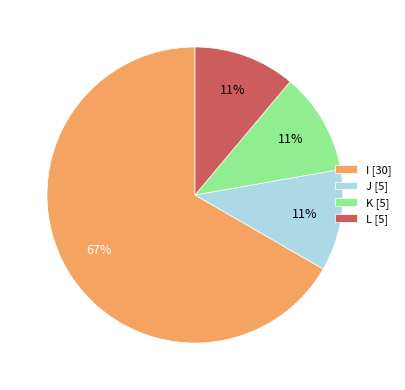

To the nearest percent, what is the combined percentage of K [5] and I [30]?

78%